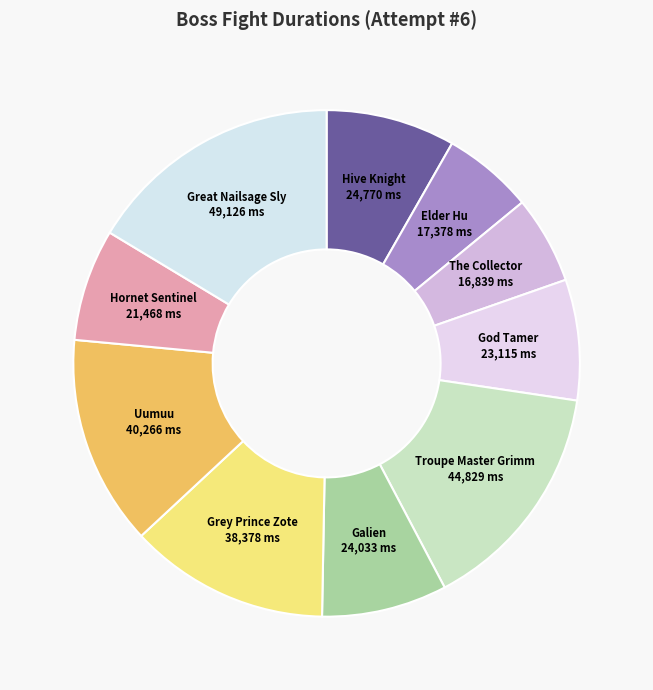

The Galien slice represents 1% of the pie. True or false?

False